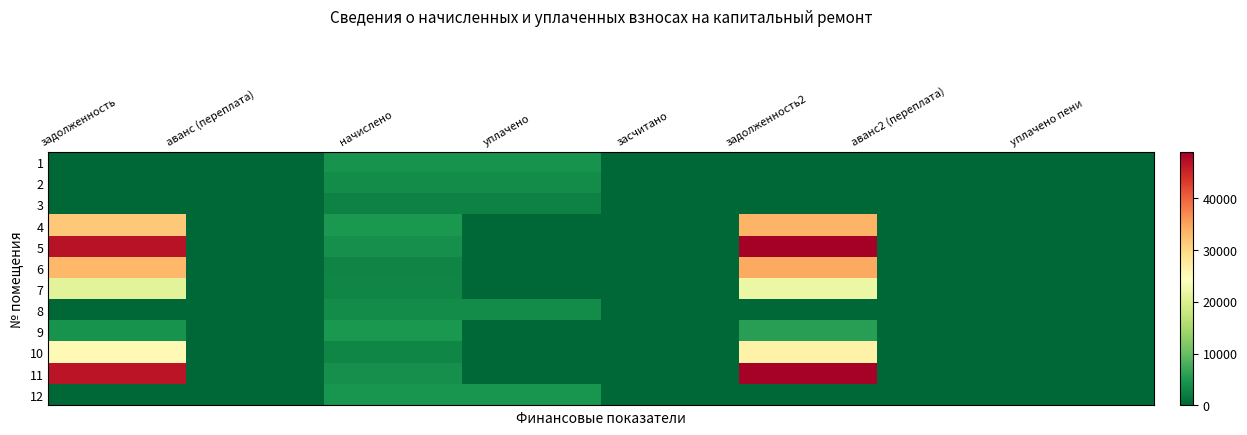

At which category is the sum across all series the highest?

задолженность2